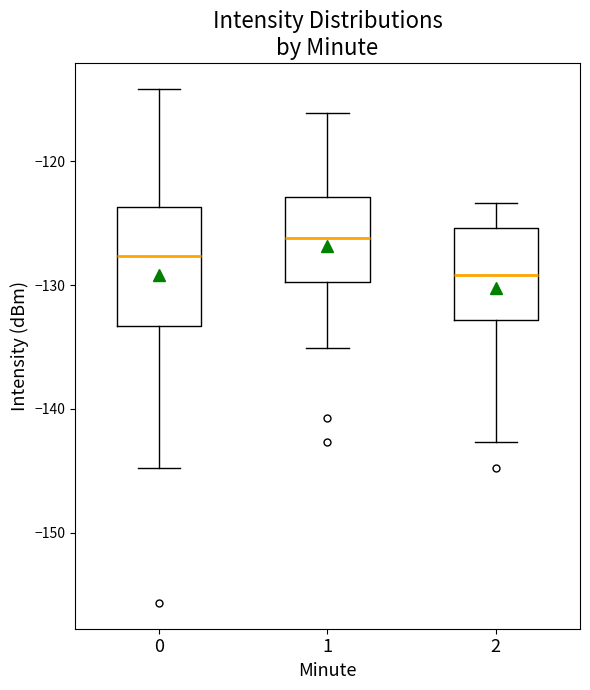

Where does the upper whisker of the box at x = 0 end on the y-axis? The values are not printed on the chart, so give them approximately, as read against the axis.

-114